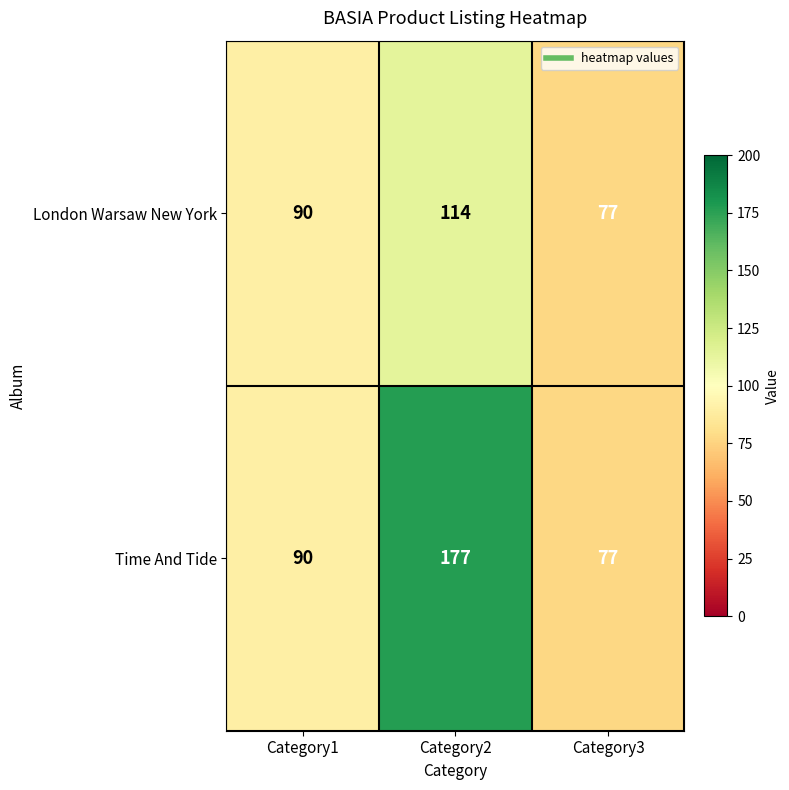

What is the sum of the London Warsaw New York values at Category2 and Category1?

204